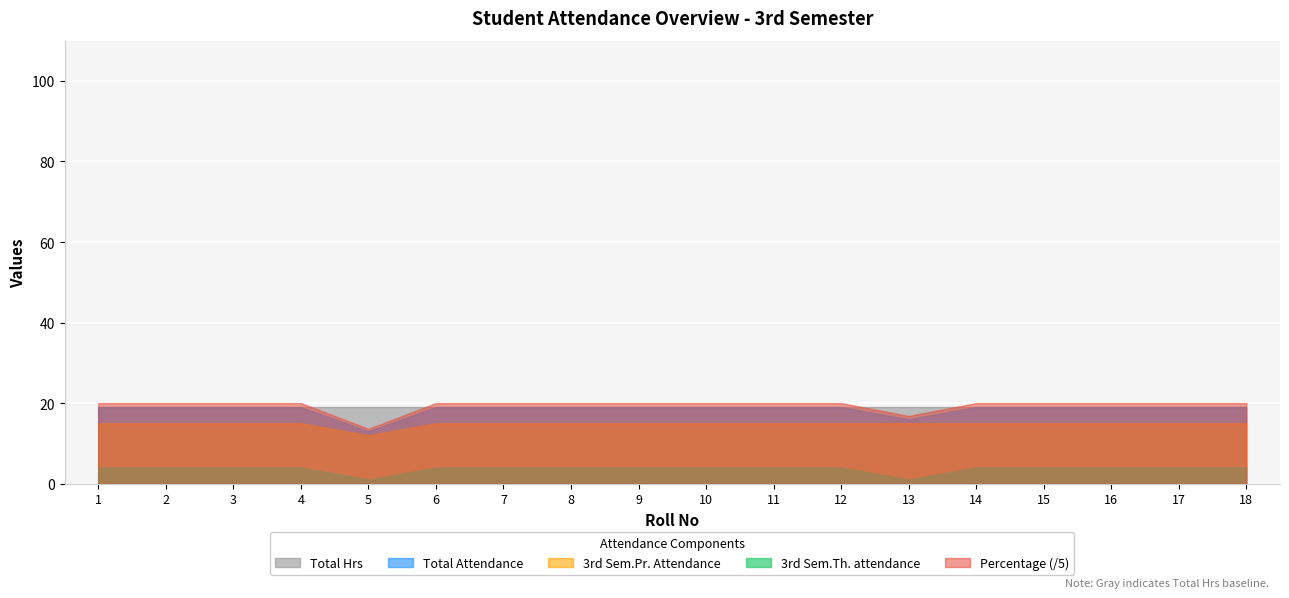

Is the value of 3rd Sem.Pr. Attendance at 13 greater than the value of 3rd Sem.Th. attendance at 8?

Yes